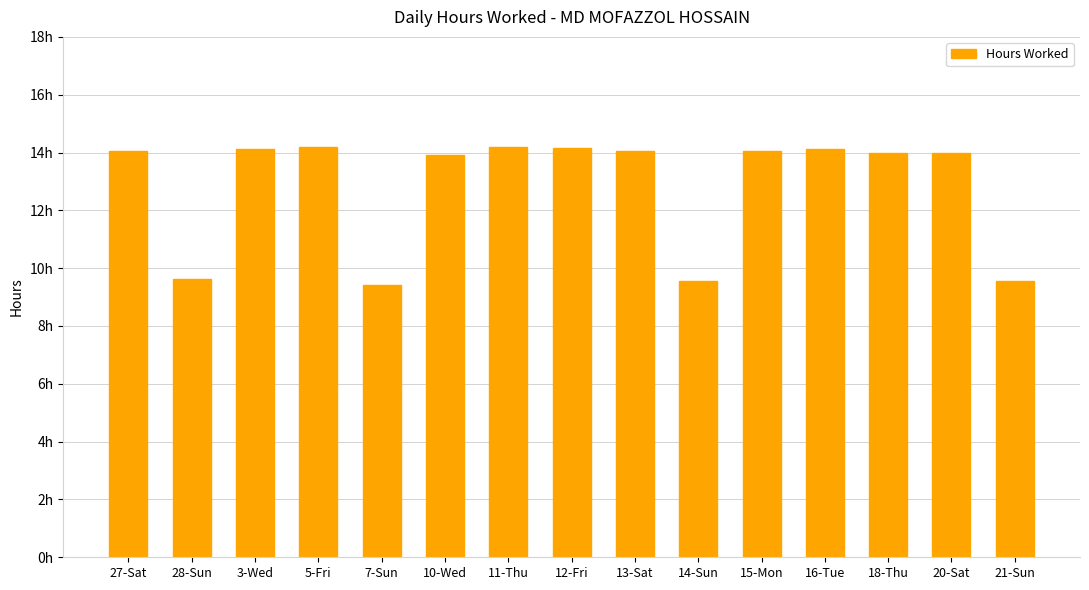

What is the sum of the values at 15-Mon and 10-Wed?

27.9